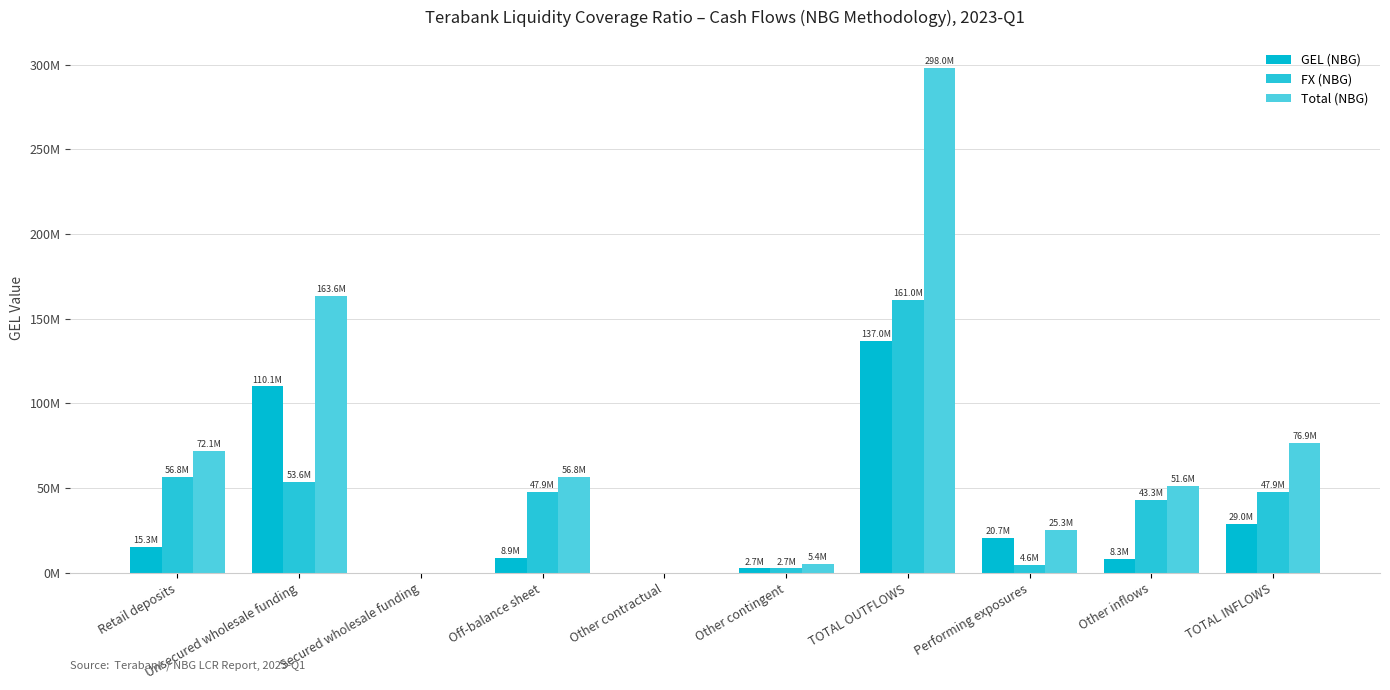

How many categories are shown in the chart?

10